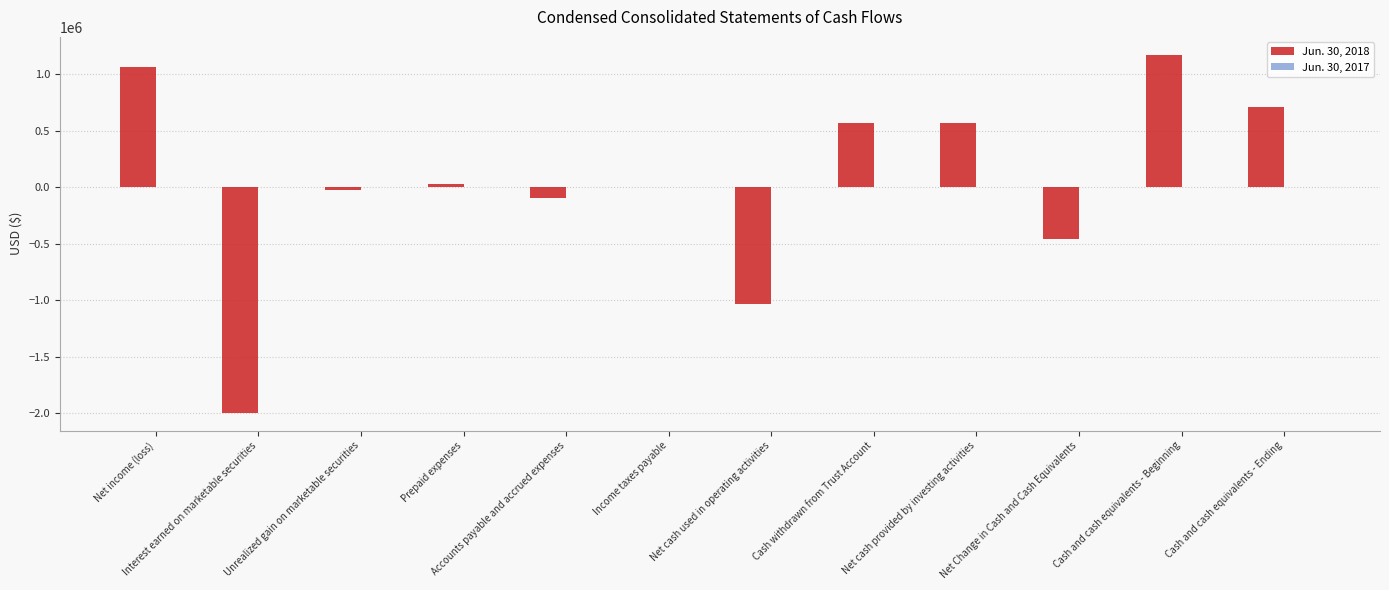

What is the maximum value shown in the chart?

1169581